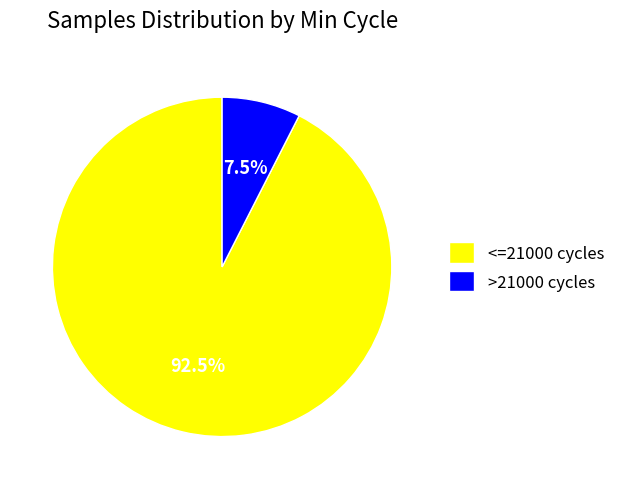

Between >21000 cycles and <=21000 cycles, which is larger?

<=21000 cycles